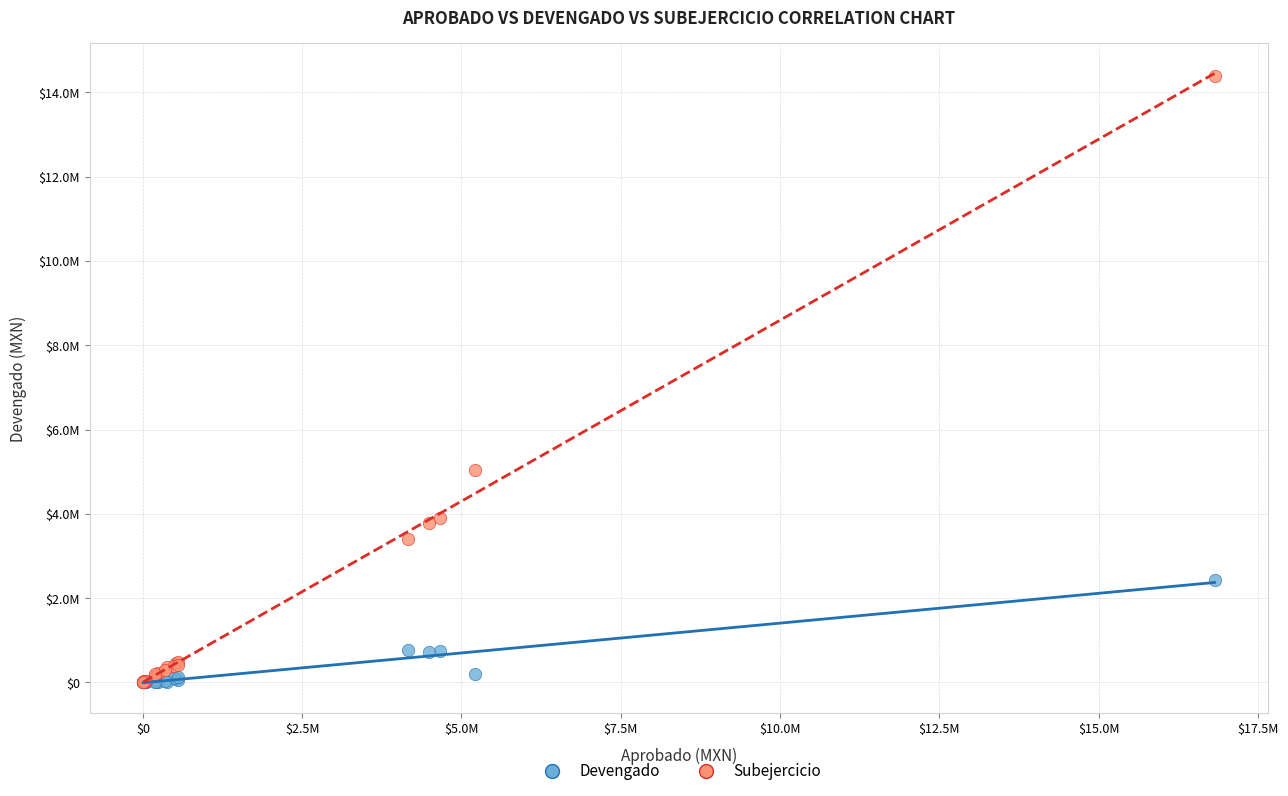

What are all the series names shown in the legend?

Devengado, Subejercicio